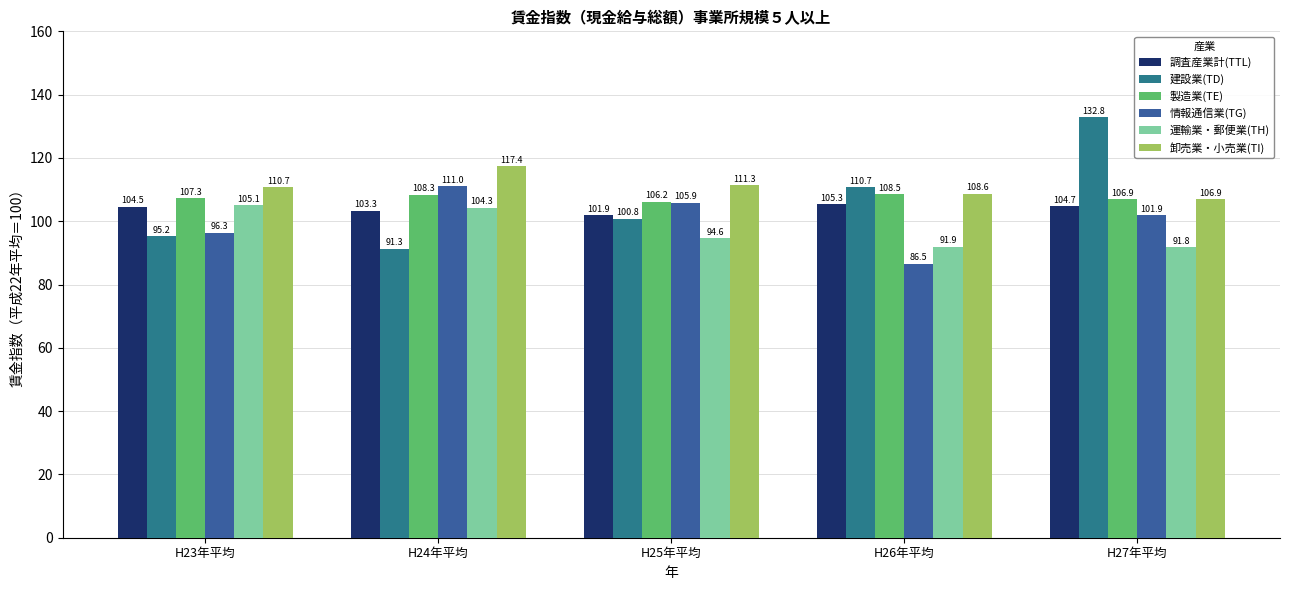

Reading left to right, what are all the values shown in this chart?

調査産業計(TTL): 104.5	103.3	101.9	105.3	104.7
建設業(TD): 95.2	91.3	100.8	110.7	132.8
製造業(TE): 107.3	108.3	106.2	108.5	106.9
情報通信業(TG): 96.3	111.0	105.9	86.5	101.9
運輸業・郵便業(TH): 105.1	104.3	94.6	91.9	91.8
卸売業・小売業(TI): 110.7	117.4	111.3	108.6	106.9